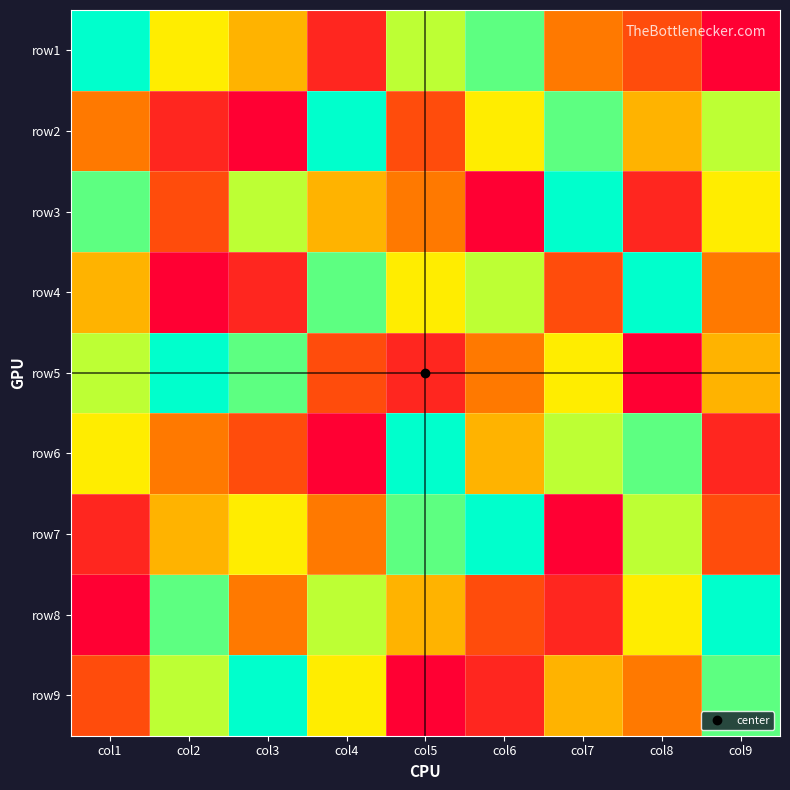

What is the total value across all series at col8?

45